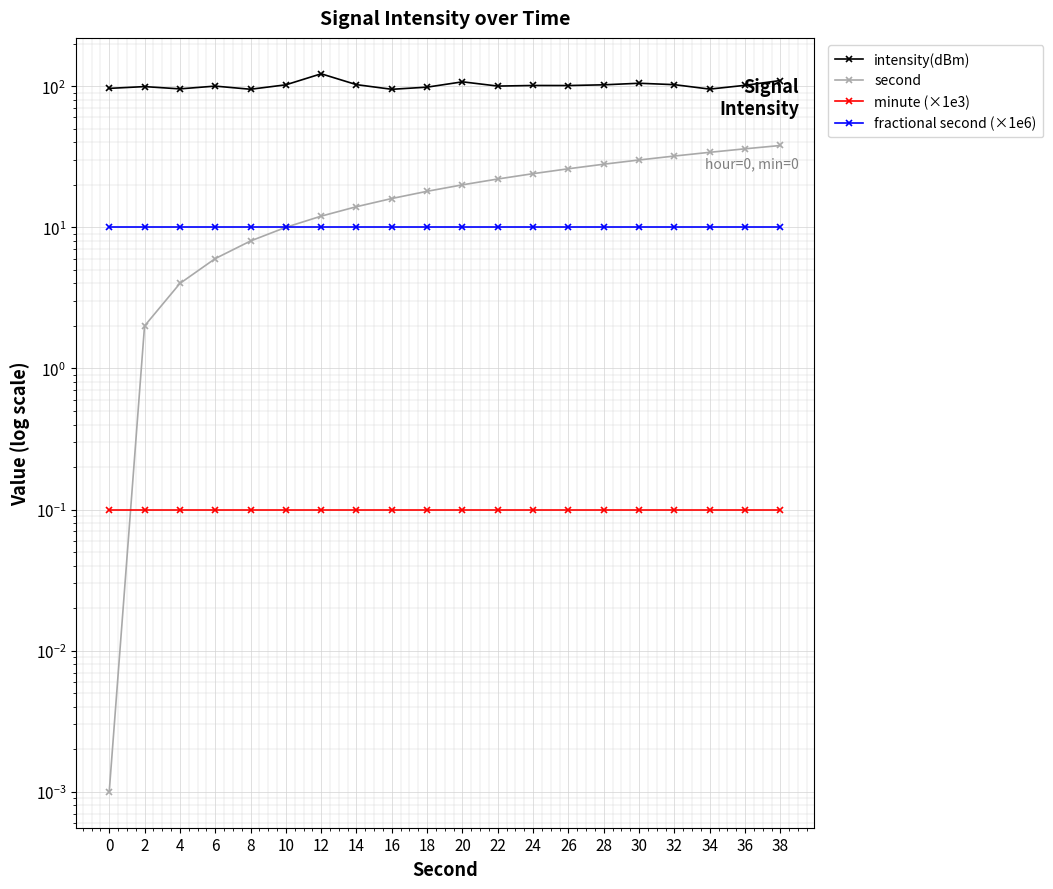

Which series has the largest range (max minus min)?

second